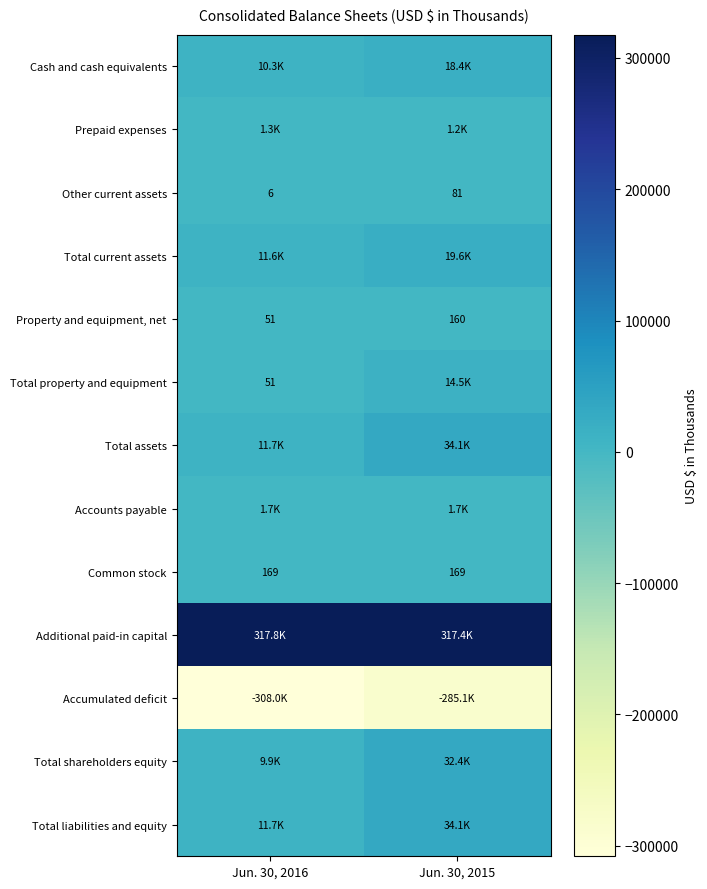

At how many categories does at least one series exceed 103999?

2